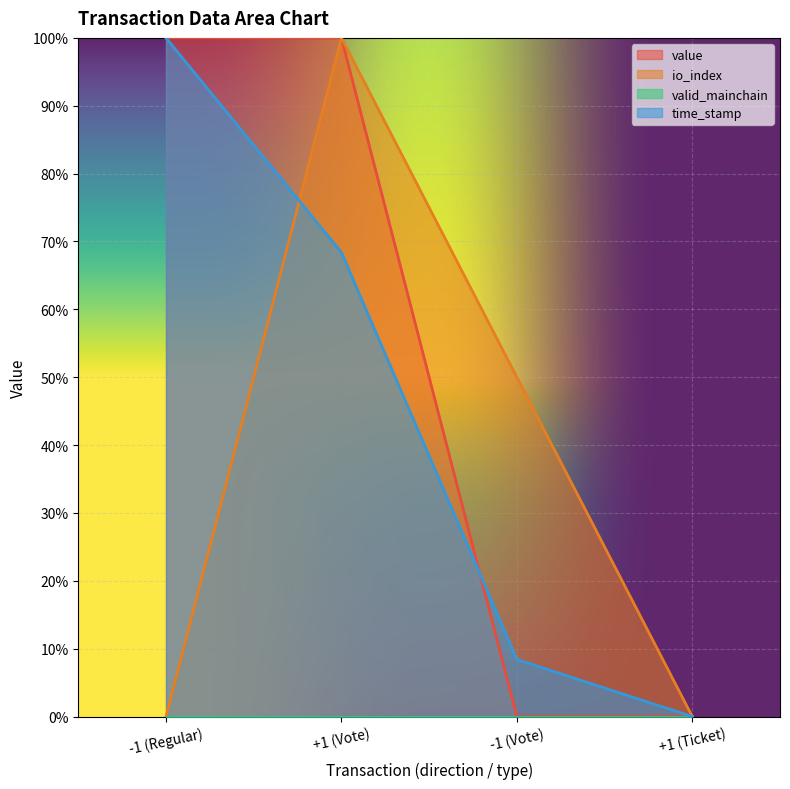

After their last crossing, which series has the higher values: time_stamp or io_index?

io_index